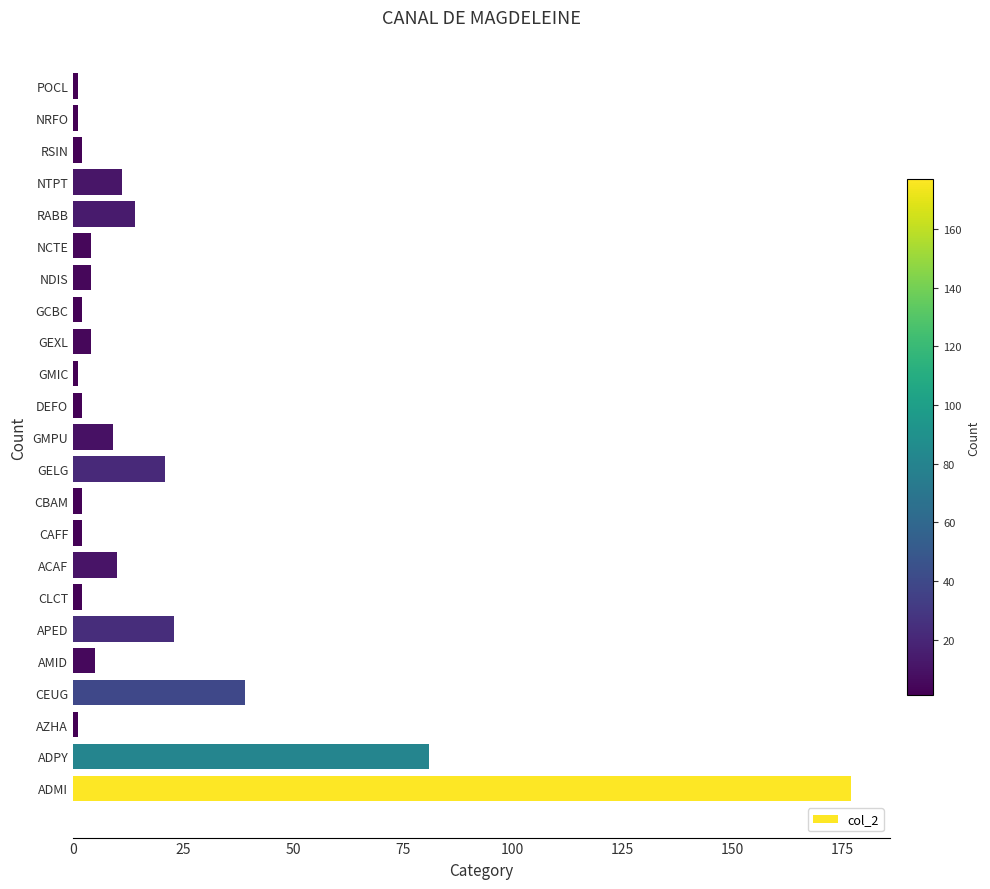

Reading top to bottom, transcribe all the data shown in this chart.

POCL=1	NRFO=1	RSIN=2	NTPT=11	RABB=14	NCTE=4	NDIS=4	GCBC=2	GEXL=4	GMIC=1	DEFO=2	GMPU=9	GELG=21	CBAM=2	CAFF=2	ACAF=10	CLCT=2	APED=23	AMID=5	CEUG=39	AZHA=1	ADPY=81	ADMI=177